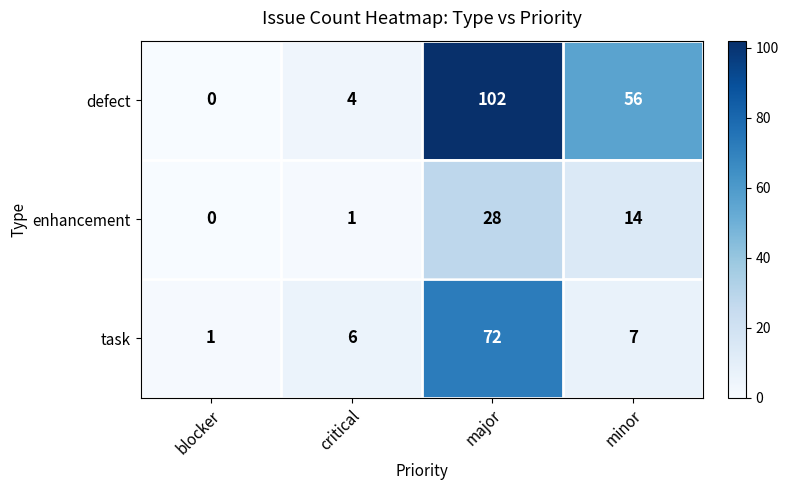

What is the difference between the maximum and minimum values in the enhancement series?

28